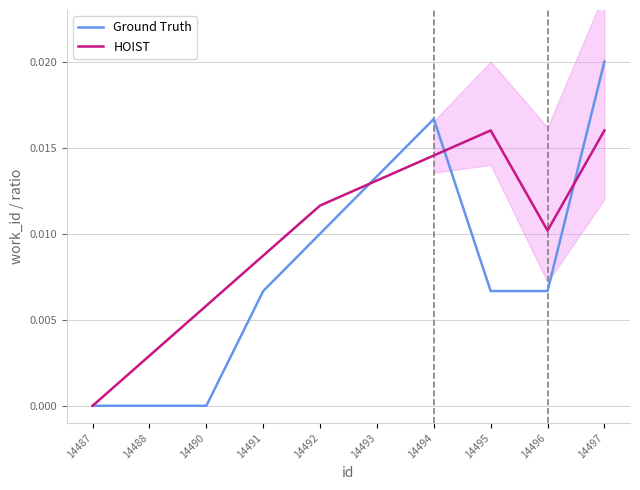

How many values in the HOIST series exceed 0?

9